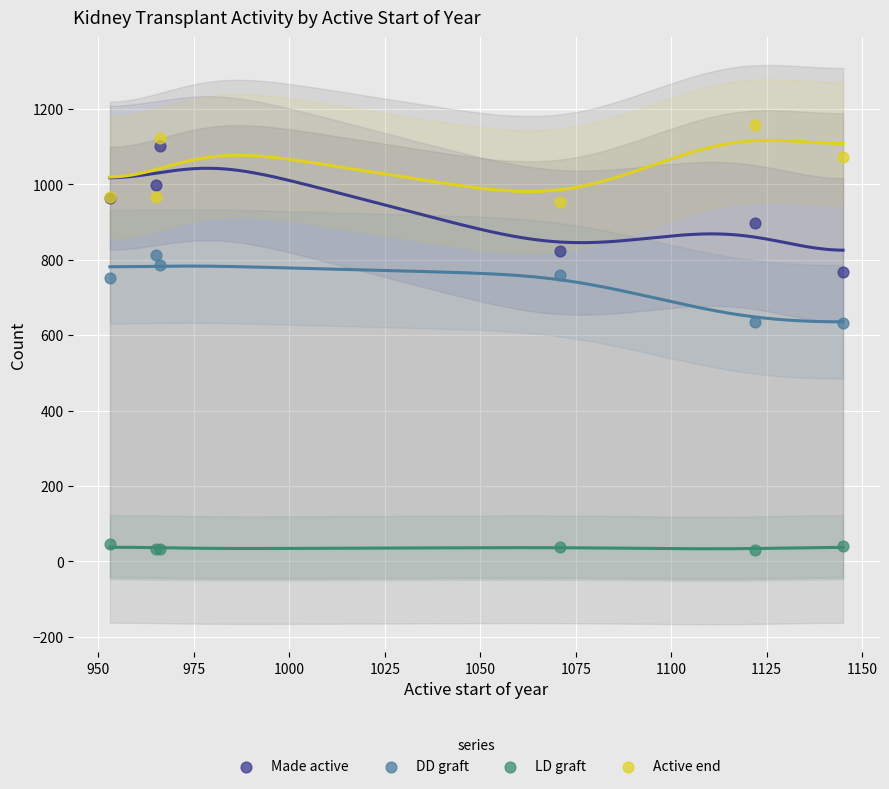

What is the X range (max minus min) for the scatter plot?

192